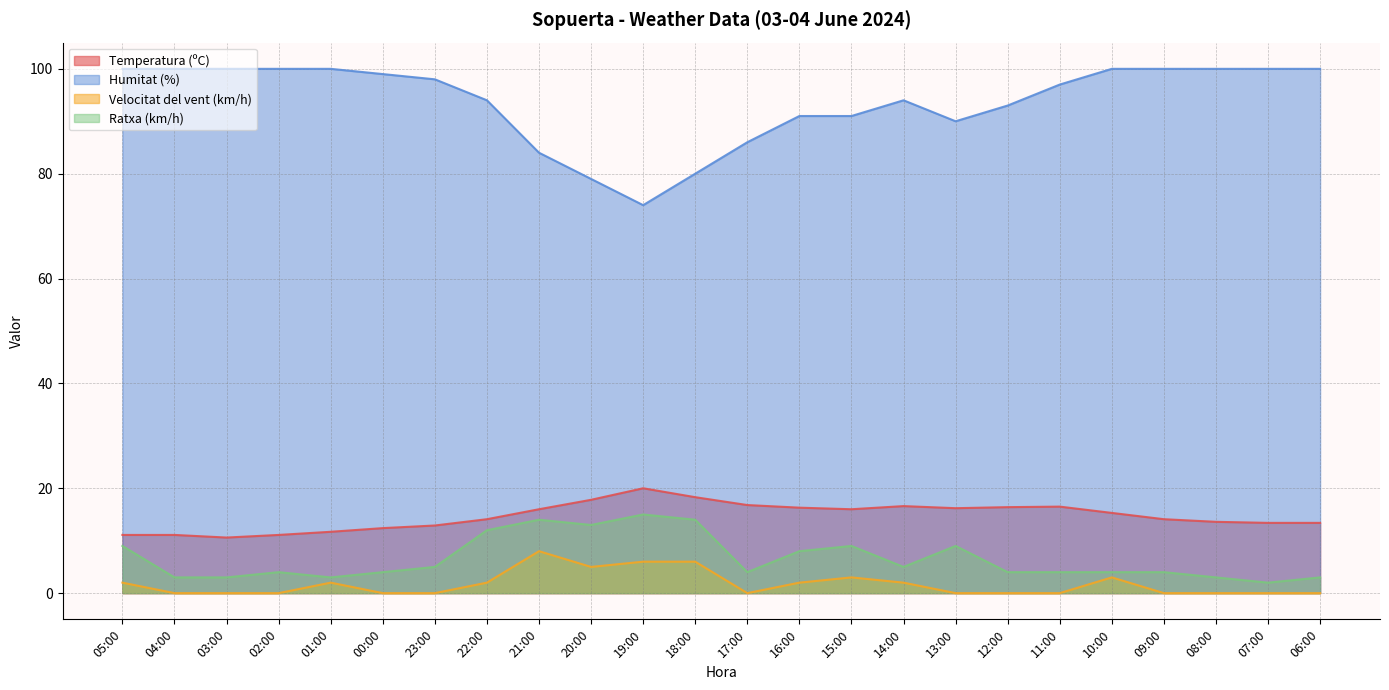

At which category does Velocitat del vent (km/h) reach its first local peak?

01:00